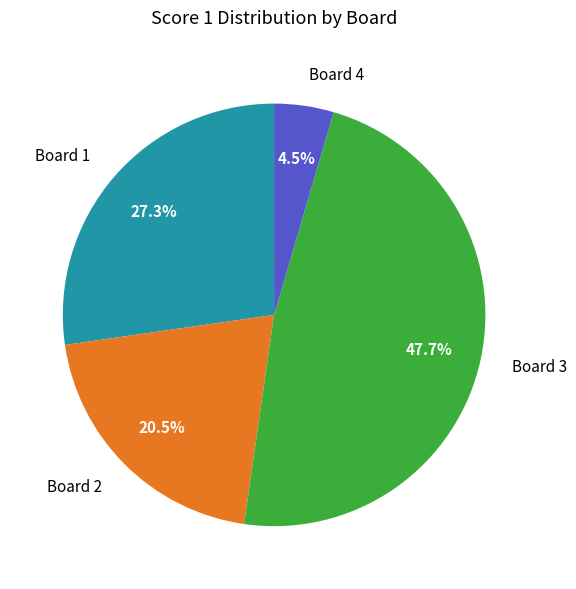

What is the ratio of the value at Board 1 to the value at Board 2?

1.3